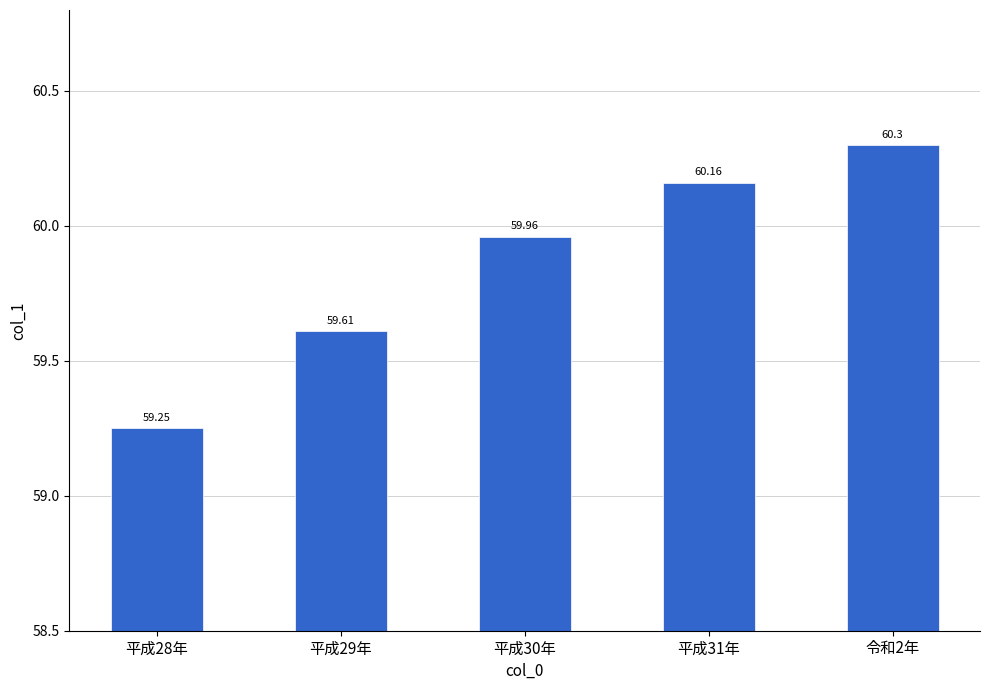

What is the greatest value displayed?

60.3